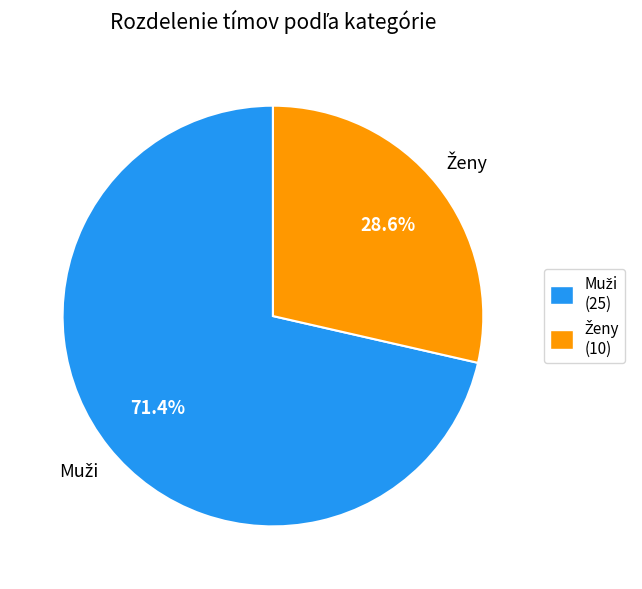

Is there a majority slice in this chart?

Yes